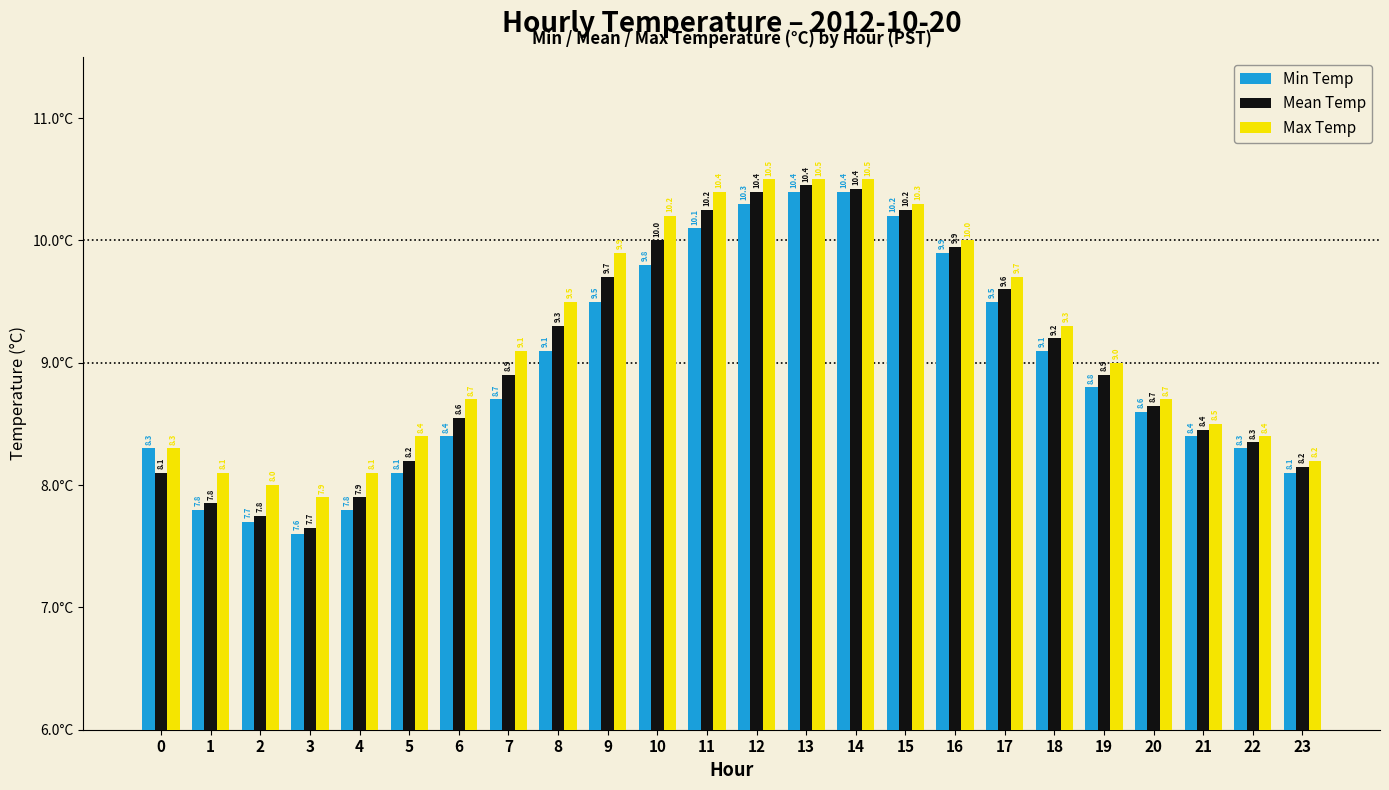

How many groups of bars are there?

24